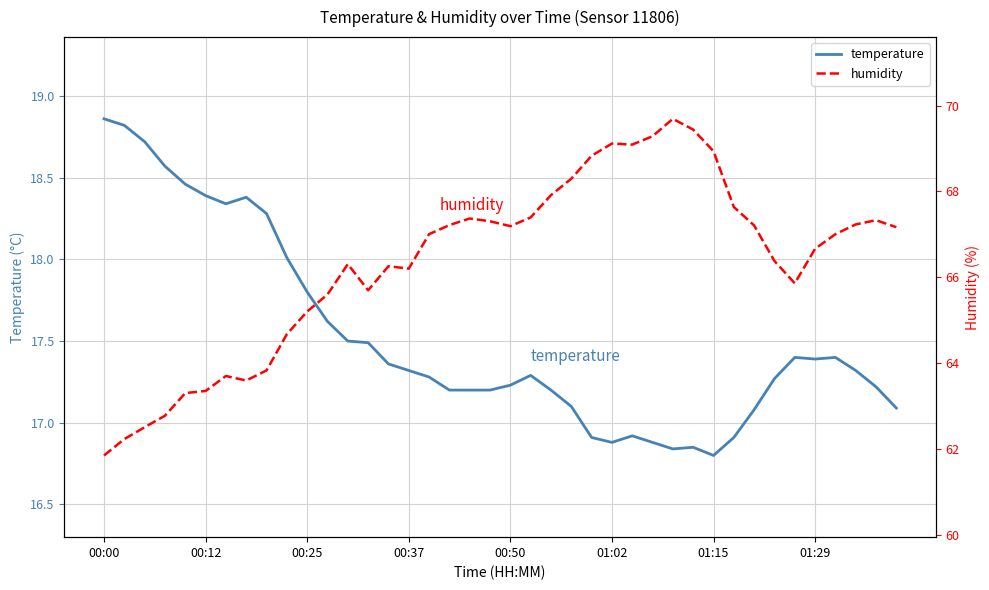

How many intersections are there between humidity and temperature?

1